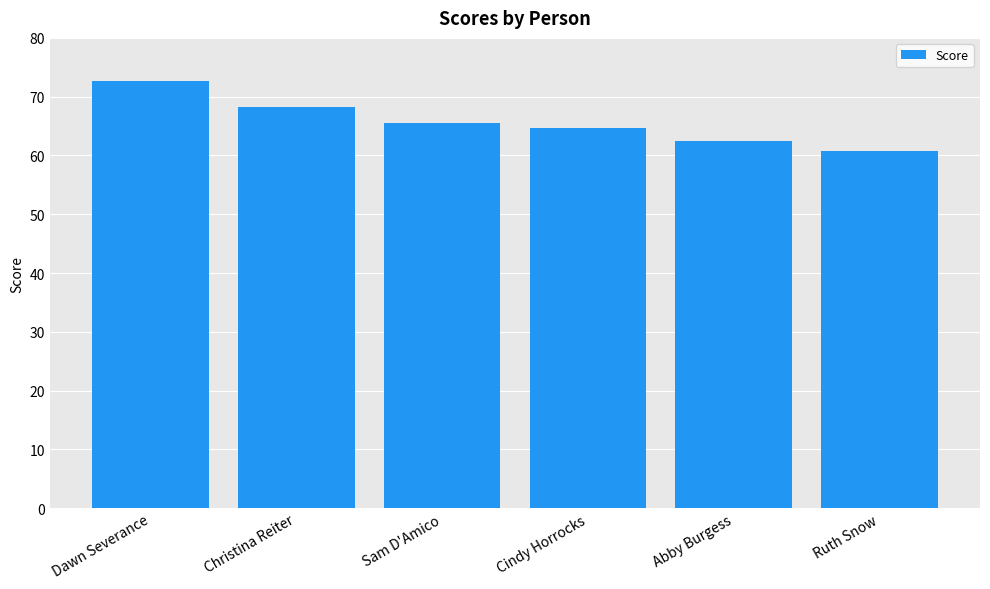

The value at Sam D'Amico is 88.5. True or false?

False